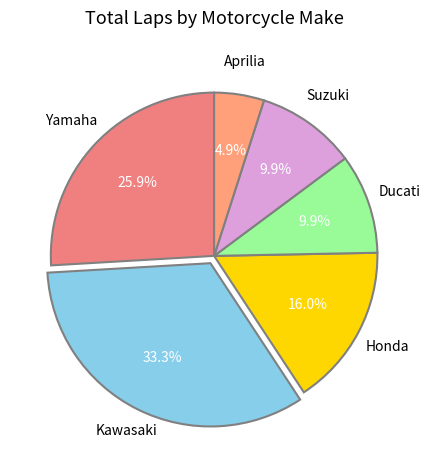

To the nearest percent, what is the difference between the largest and smallest slice percentages?

28%